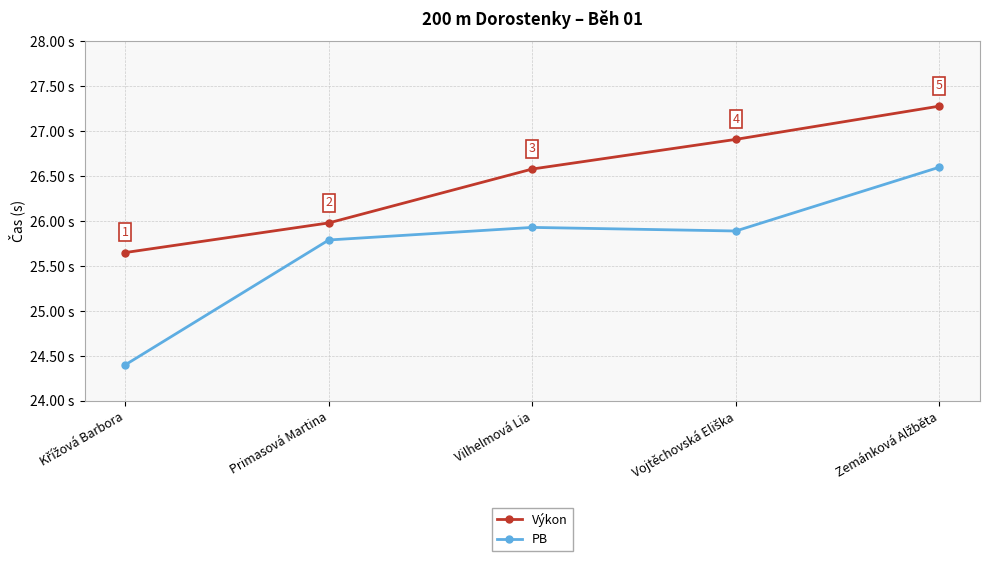

Which series has the largest total across all categories?

Výkon